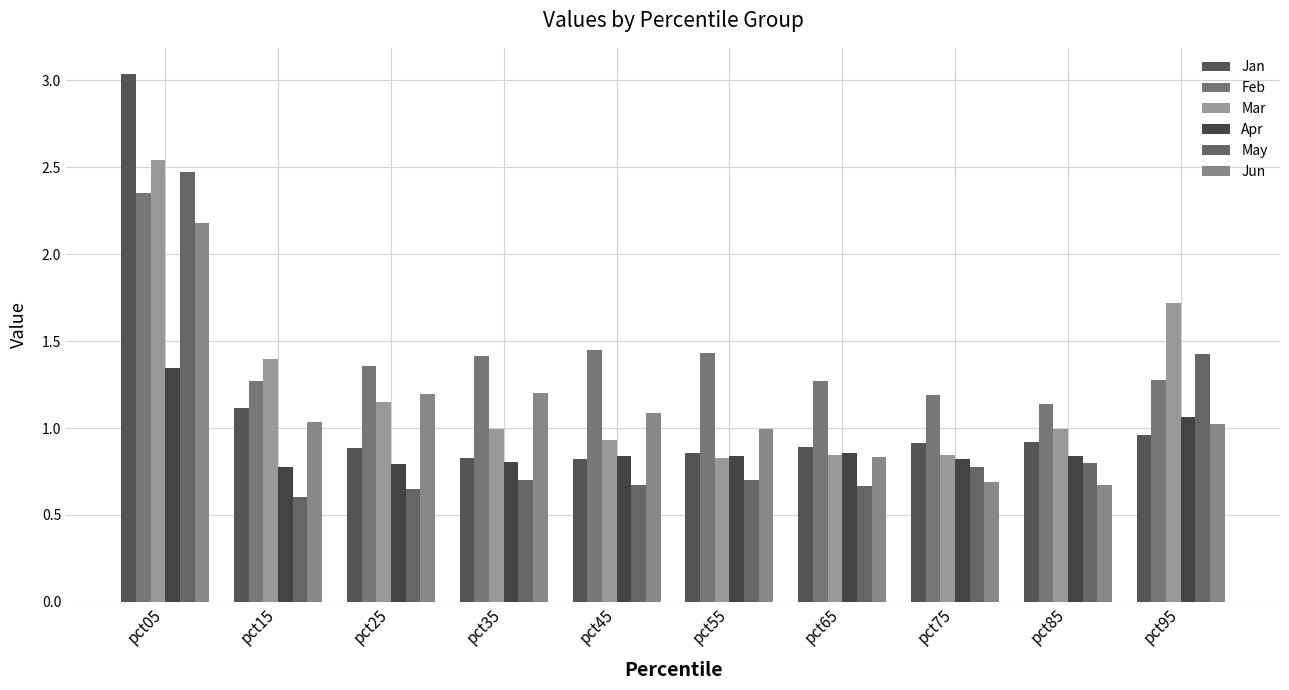

Does the chart contain any negative values?

No